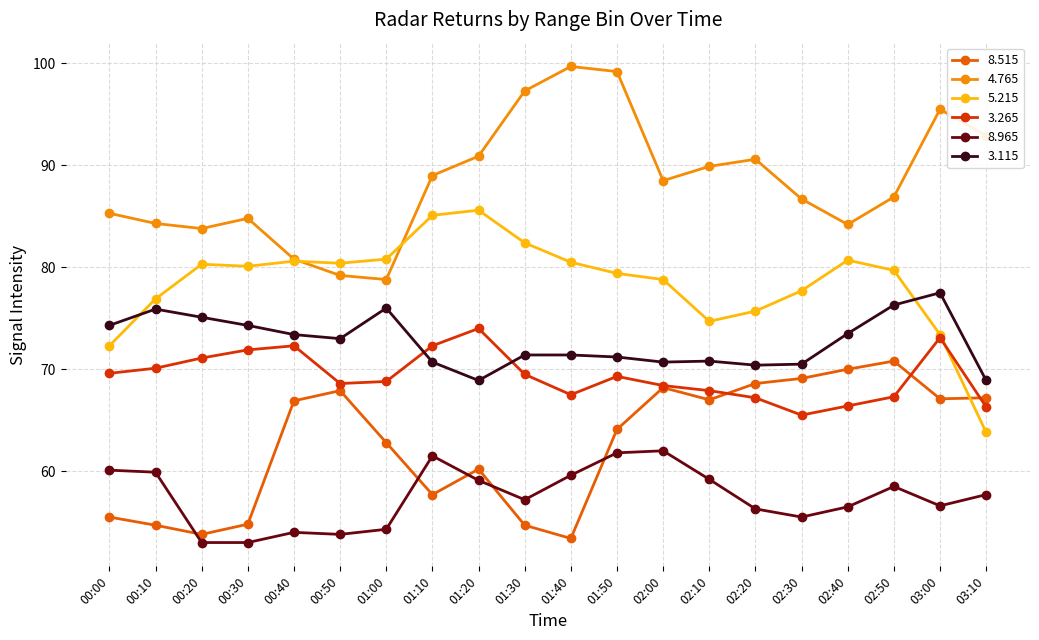

True or false: 5.215 has more than 1 points higher than both neighbors.

True